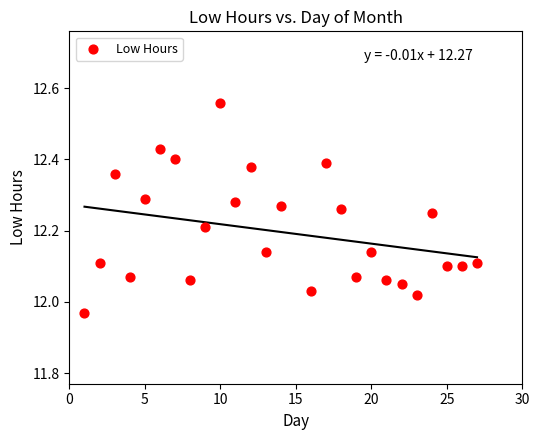

What is the range of X values (max minus min)?

26.0